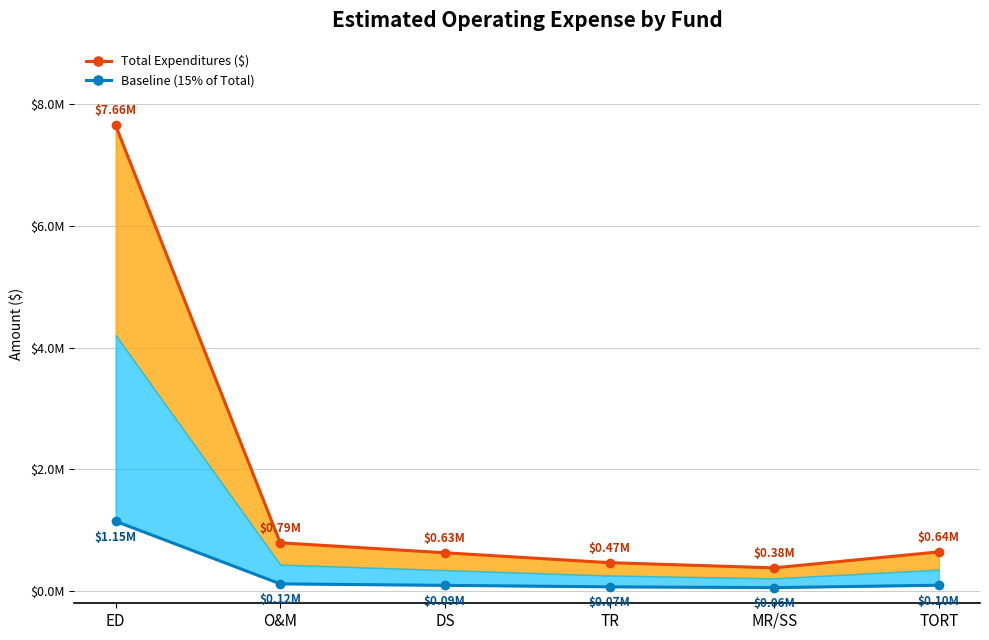

What is the maximum value shown in the chart?

7655630.0